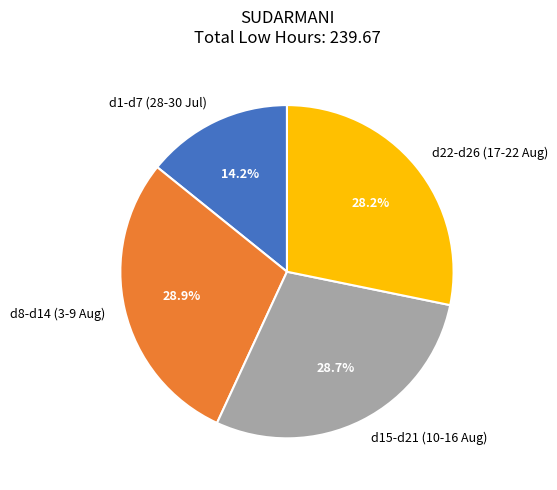

To the nearest percent, what is the average slice percentage?

25%